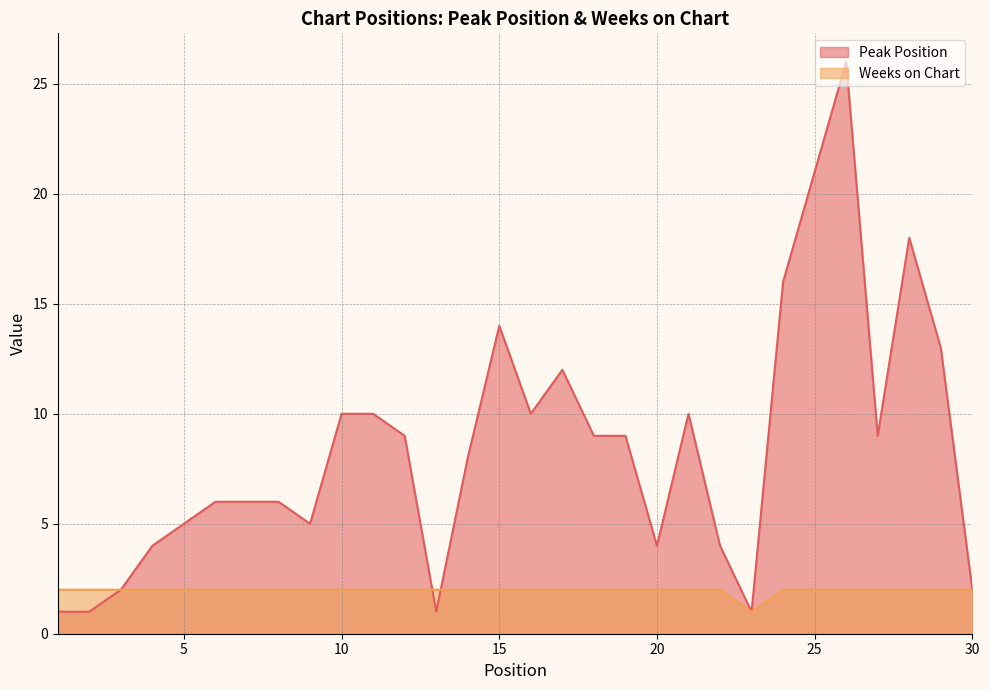

The value of Peak Position at 4 is 6. True or false?

False